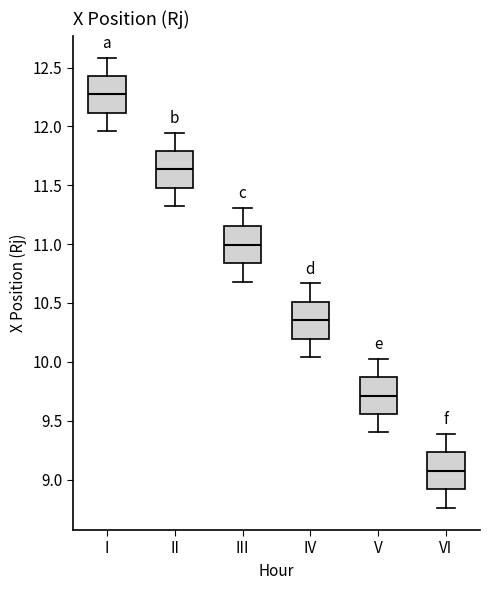

Where does the lower whisker of the box for IV end on the y-axis? The values are not printed on the chart, so give them approximately, as read against the axis.

10.05